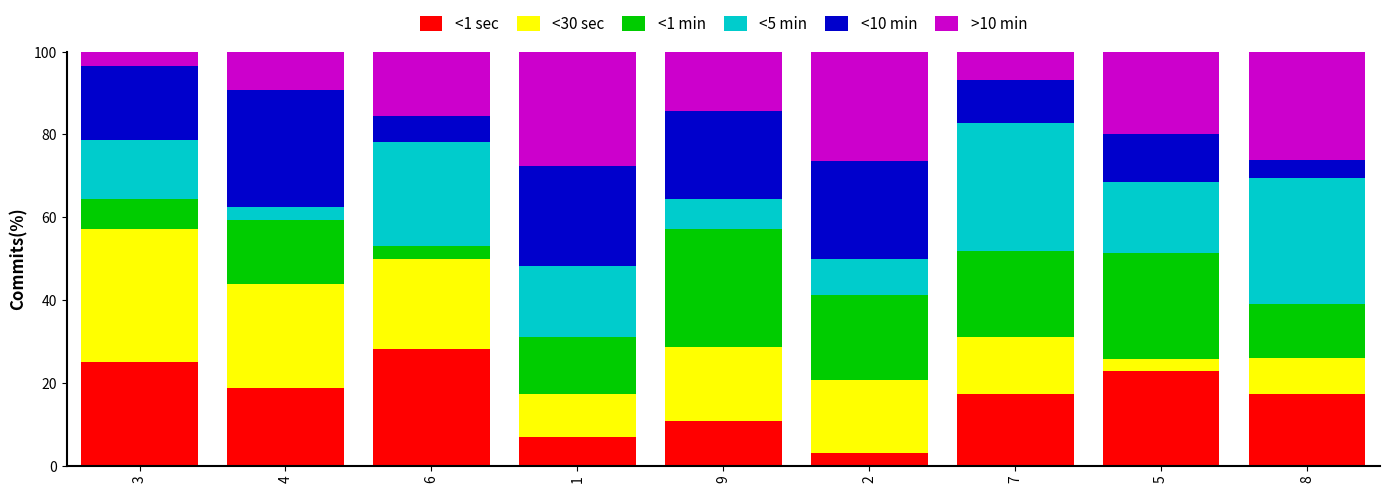

What is the total value across all series at 5?

100.0